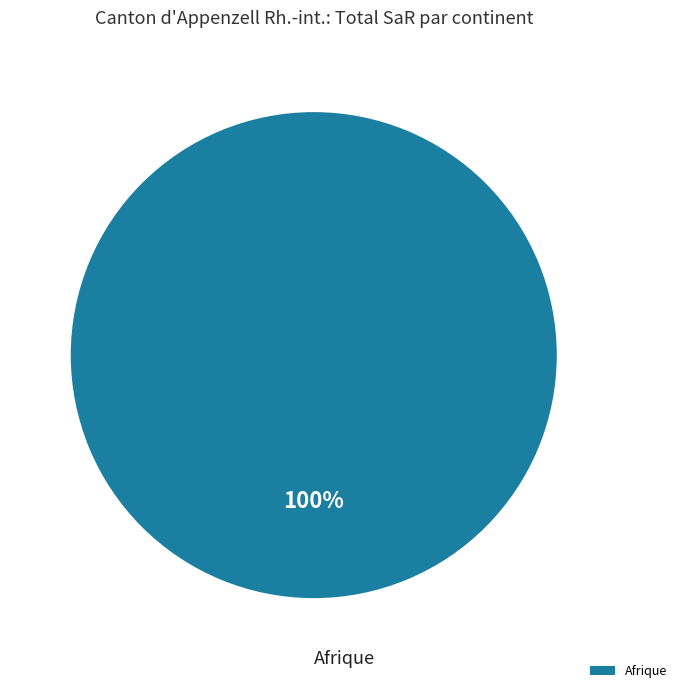

Is Afrique the majority of the pie?

Yes